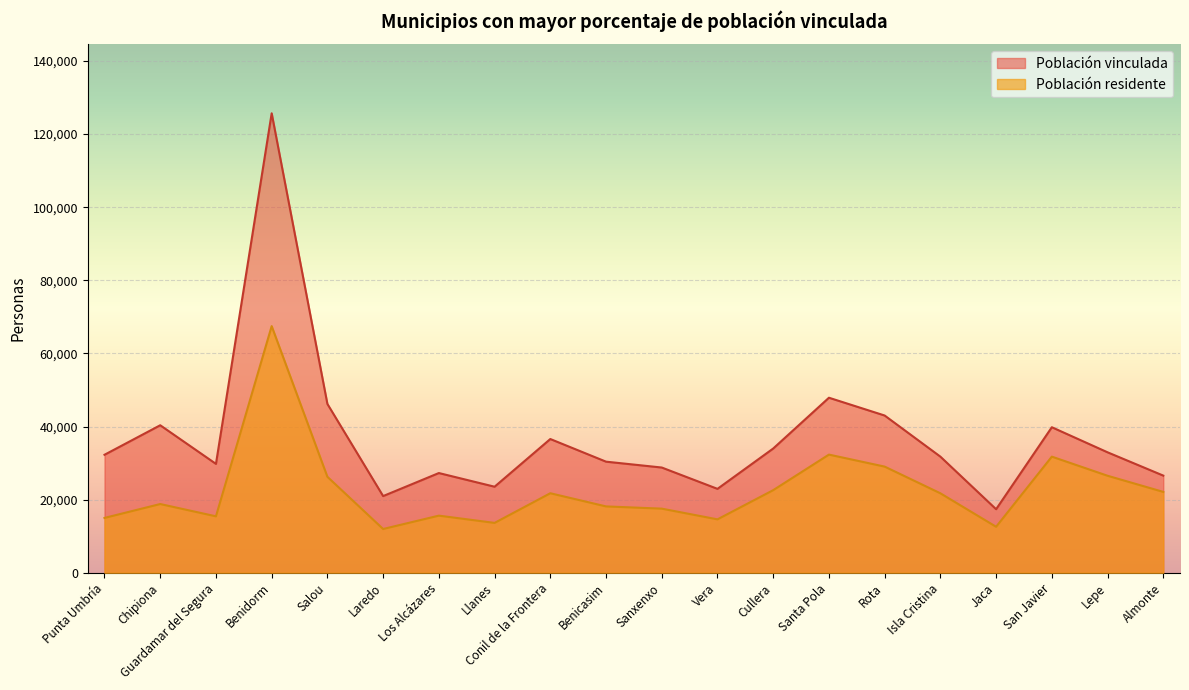

What is the label of the 5th point from the right?

Isla Cristina